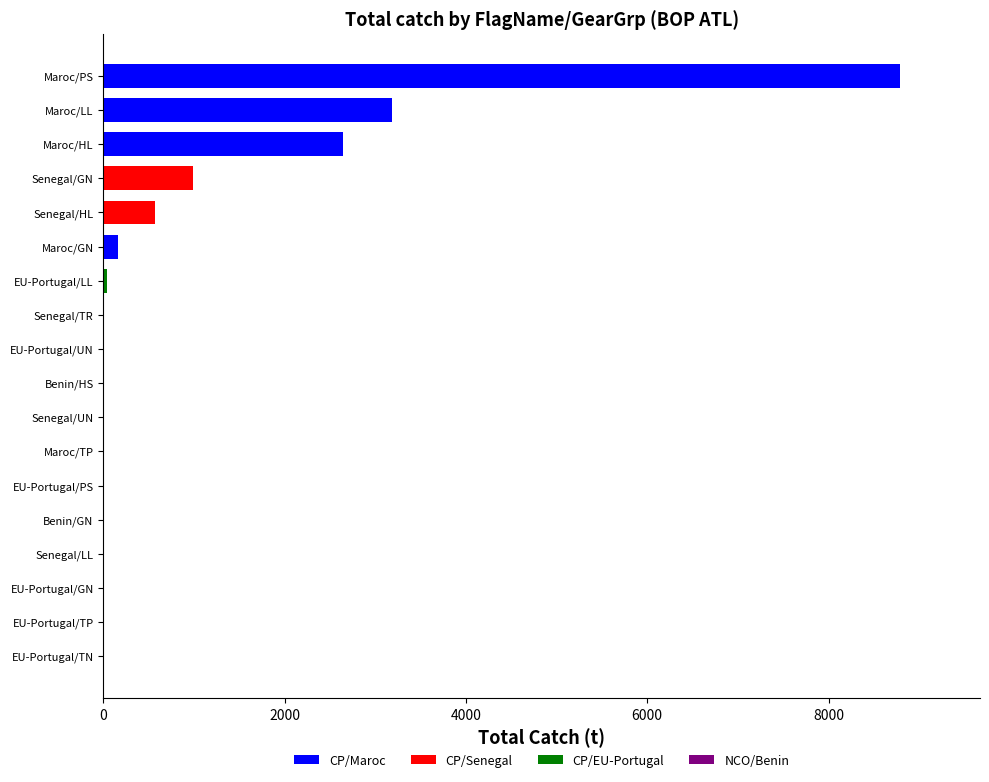

Count the number of categories in the chart.

18